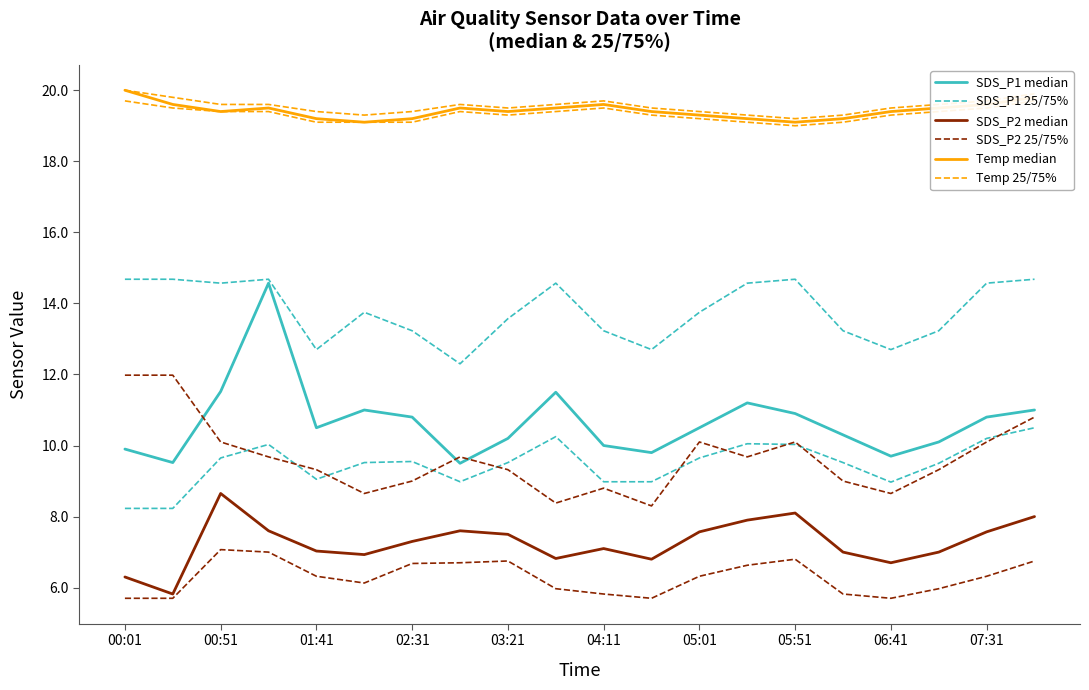

True or false: SDS_P2 median and SDS_P1 25/75% cross at least once.

False